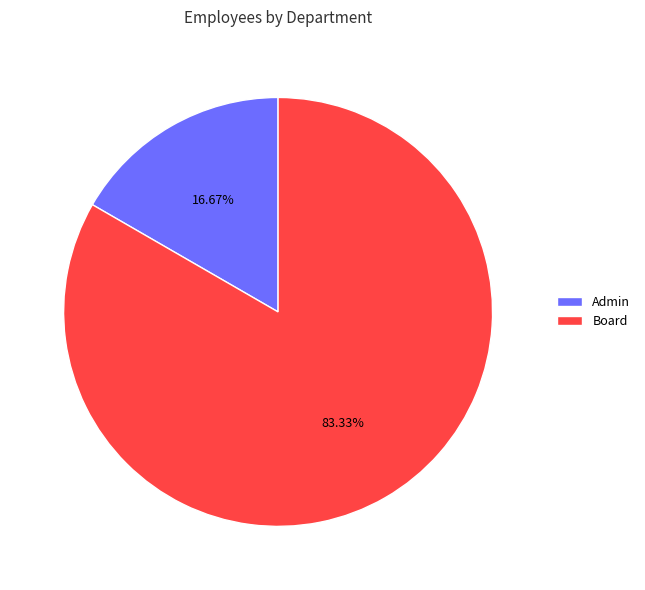

To the nearest percent, what percentage of the pie is Admin?

17%